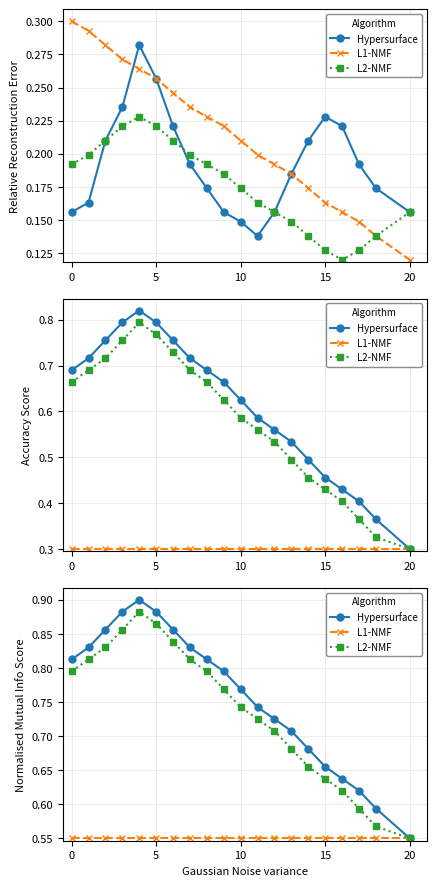

Does the chart have visible grid lines?

Yes